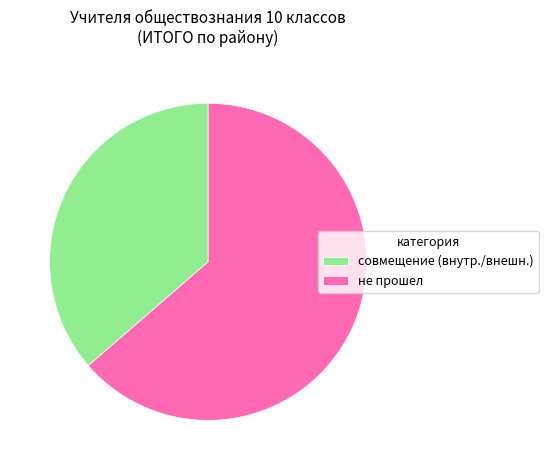

What is the ratio of the value at не прошел to the value at совмещение (внутр./внешн.)?

1.8